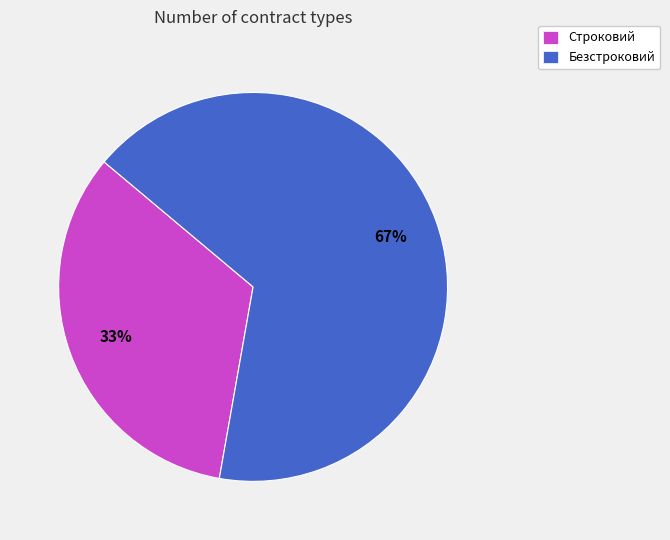

Rank the categories by value from lowest to highest.

Строковий, Безстроковий